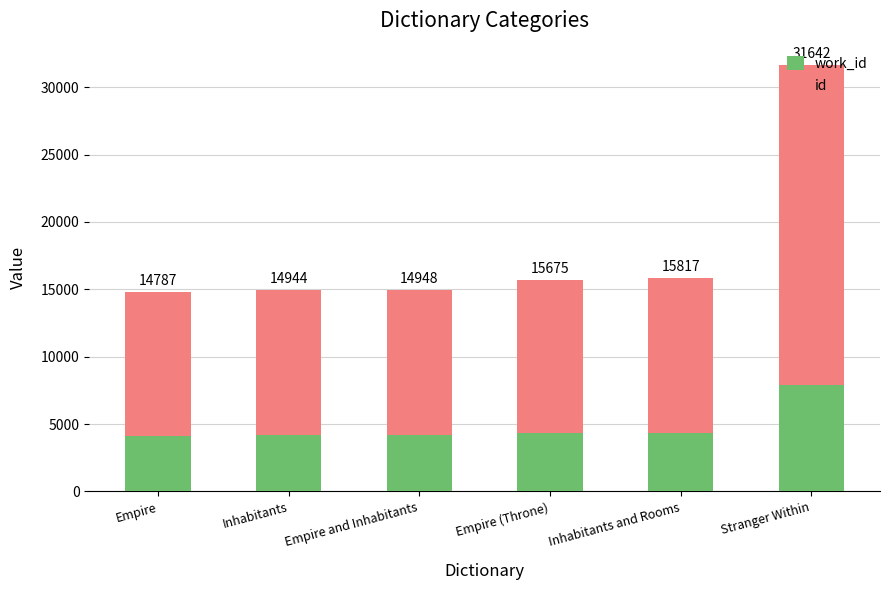

What is the difference between the maximum and second lowest values in the id series?

13005